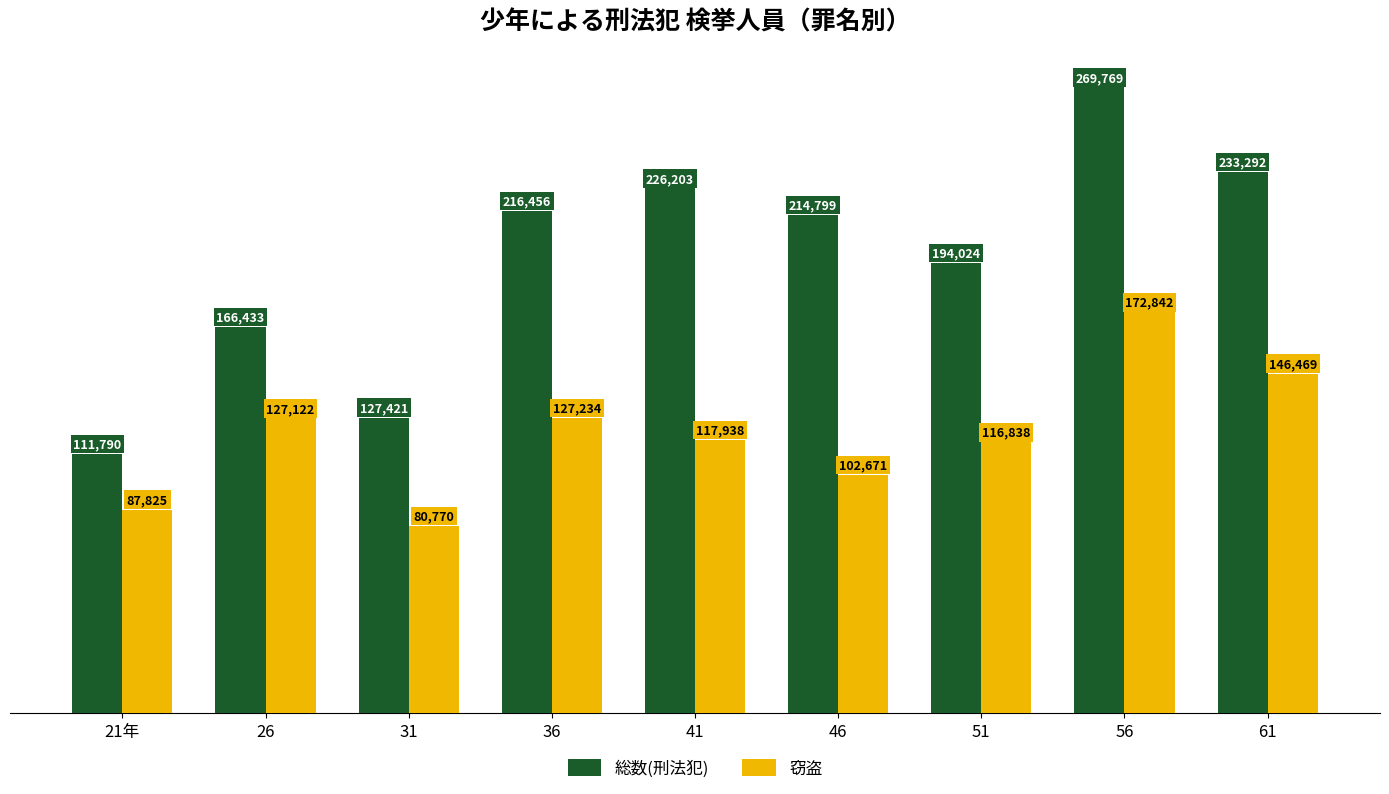

How many groups of bars are there?

9